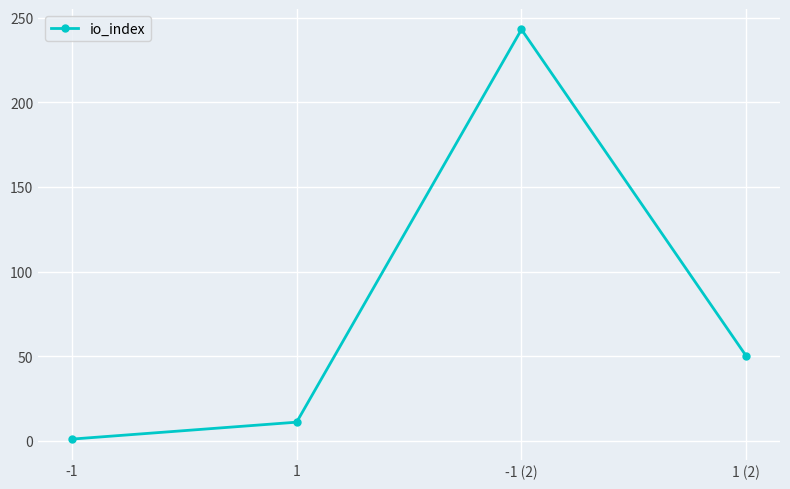

What is the maximum value shown in the chart?

243